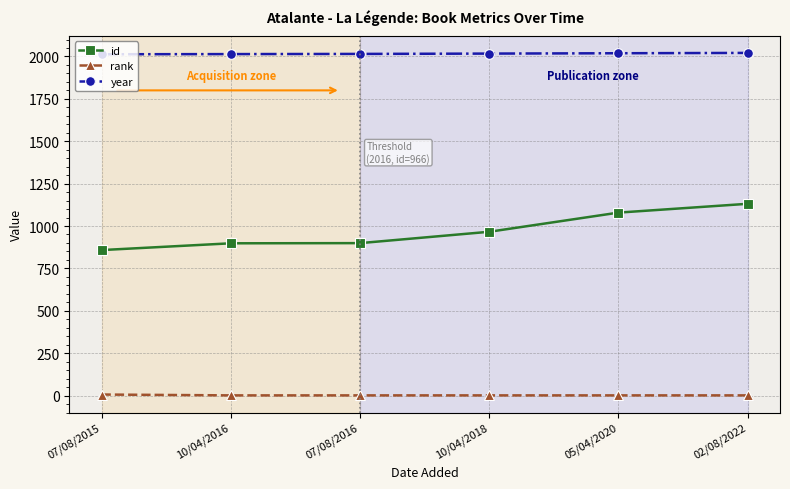

What is the label of the 3rd point from the right?

10/04/2018